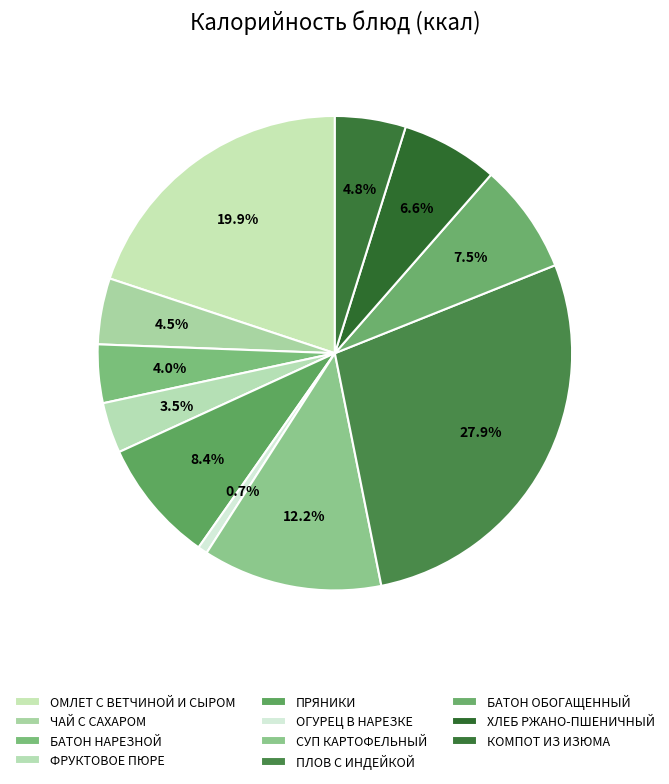

What is the largest slice in the pie chart?

ПЛОВ С ИНДЕЙКОЙ